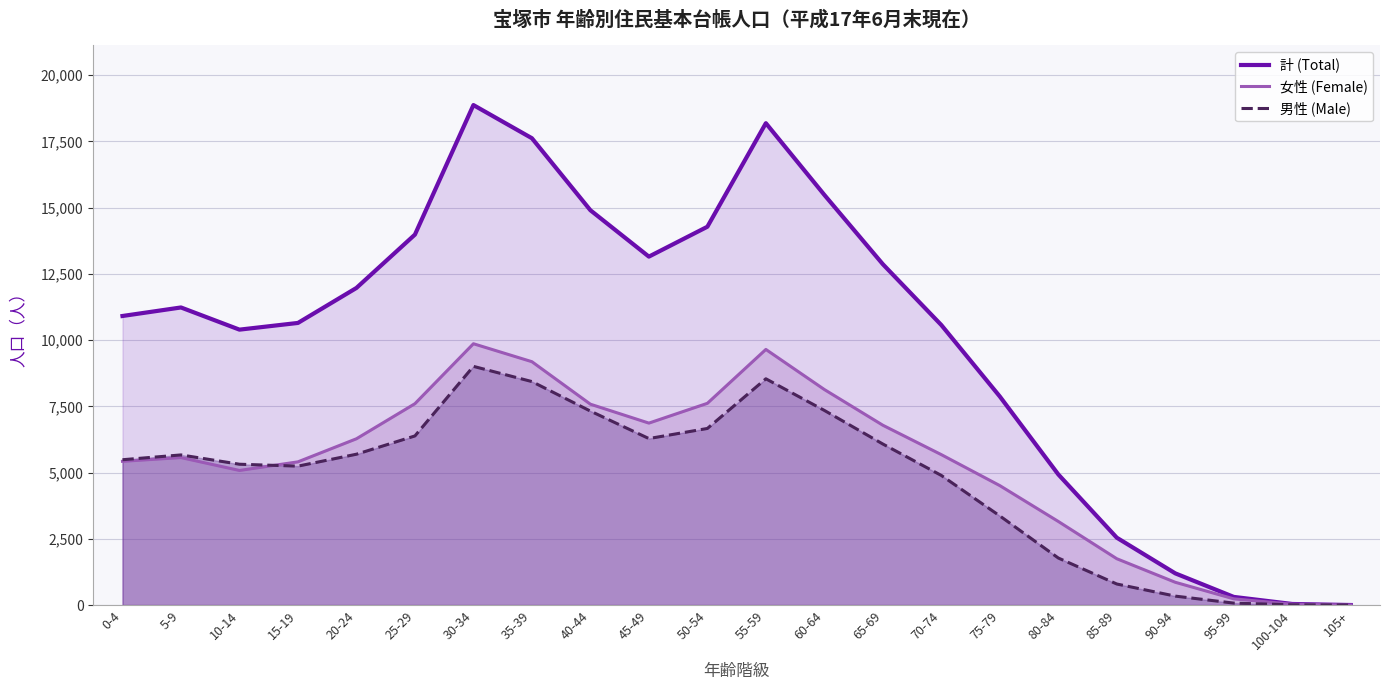

Where do 男性 (Male) and 女性 (Female) first cross each other?

10-14 and 15-19